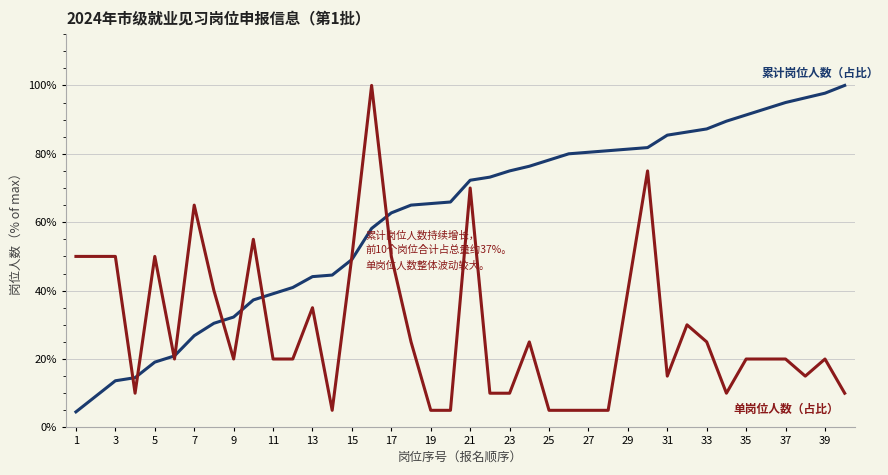

Is this an area chart (filled region under the line)?

No